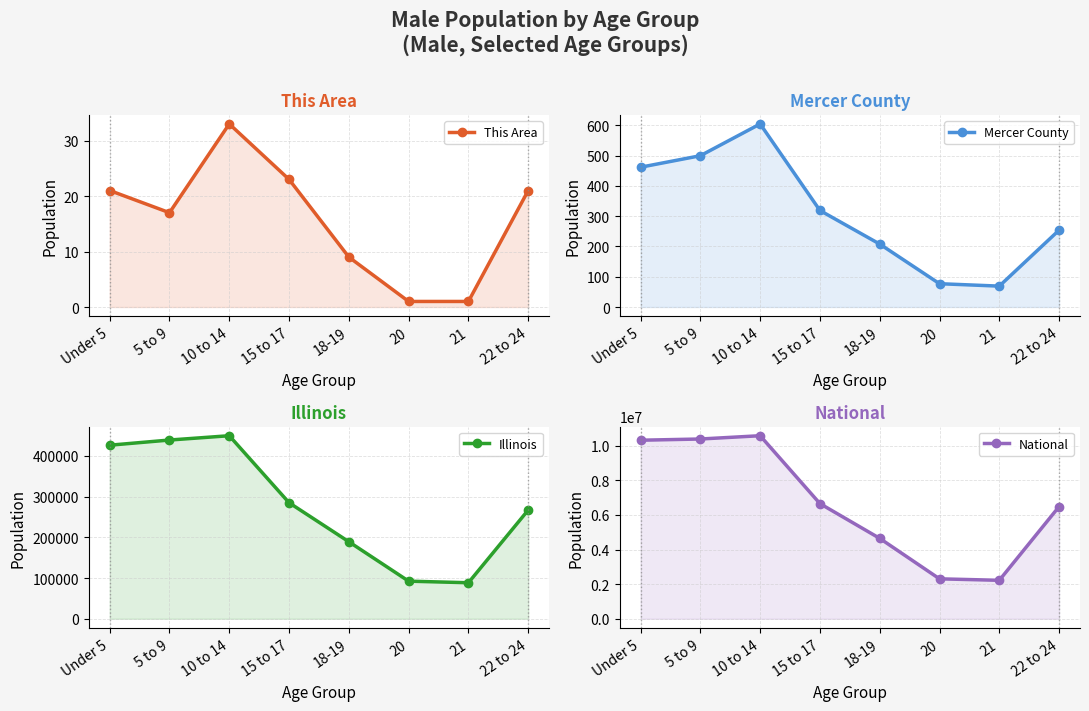

Which has a higher value, 20 or 10 to 14?

10 to 14